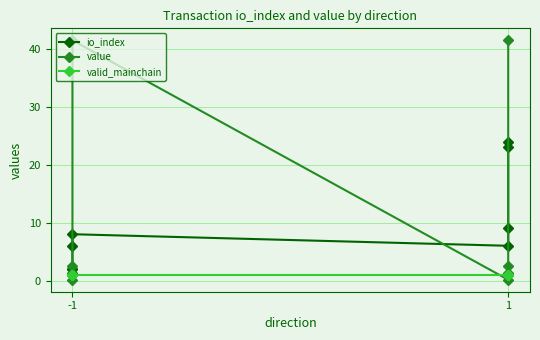

What are all the series names shown in the legend?

io_index, value, valid_mainchain